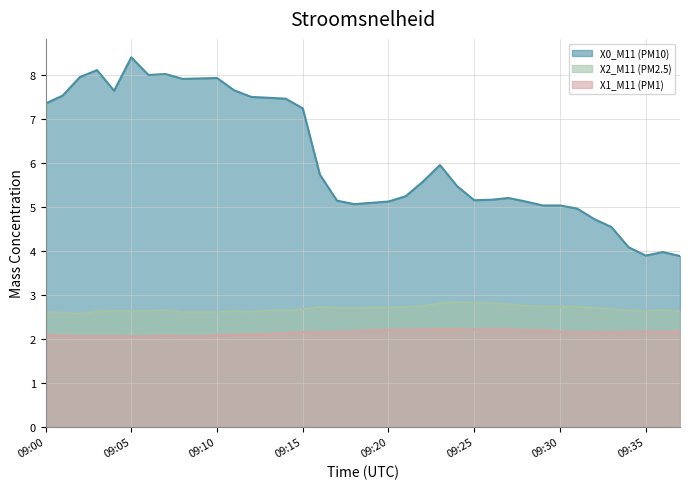

What value does the X2_M11 (PM2.5) series have at 09:03?

2.6